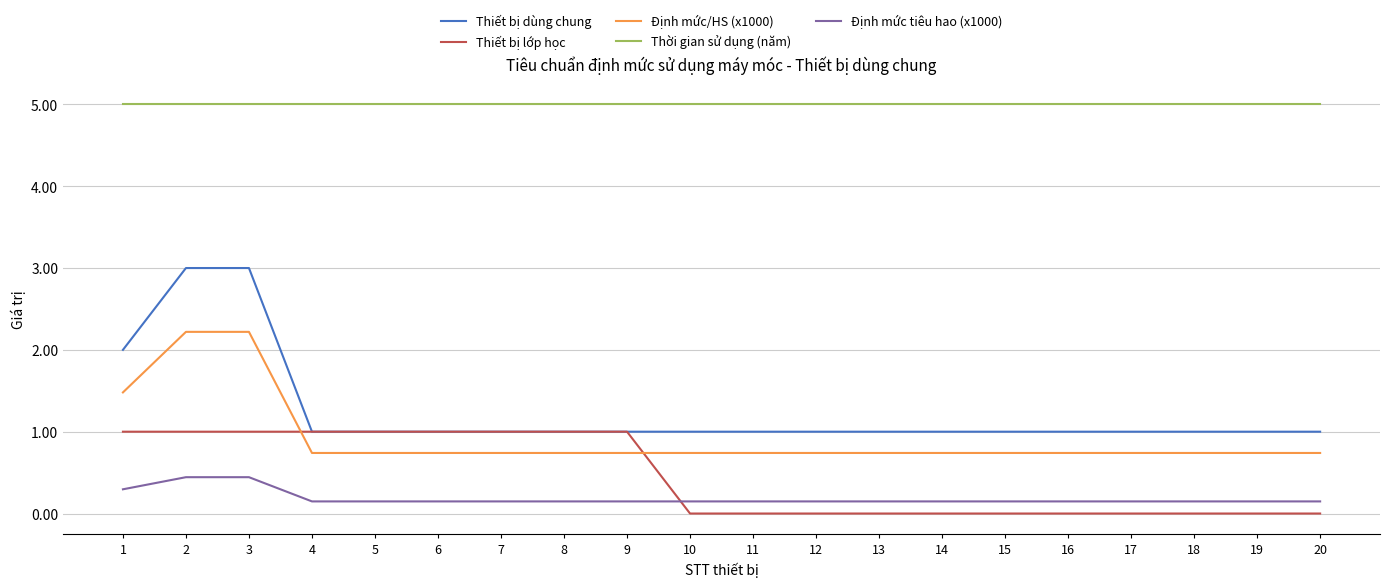

What is the sum of all Thiết bị lớp học values?

9.0